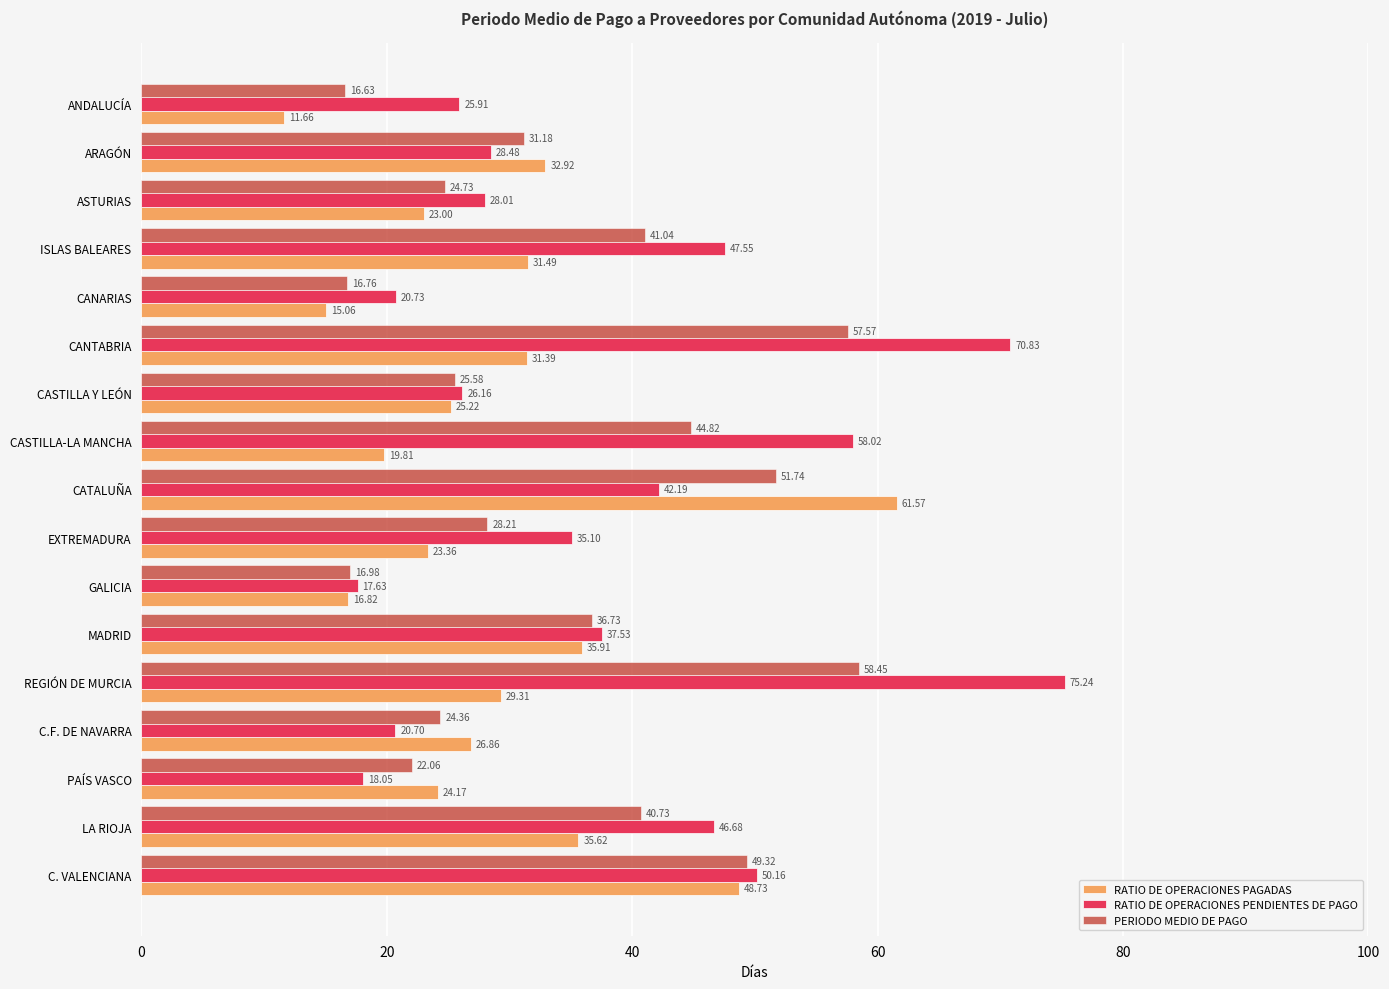

How many distinct data groups are displayed?

3